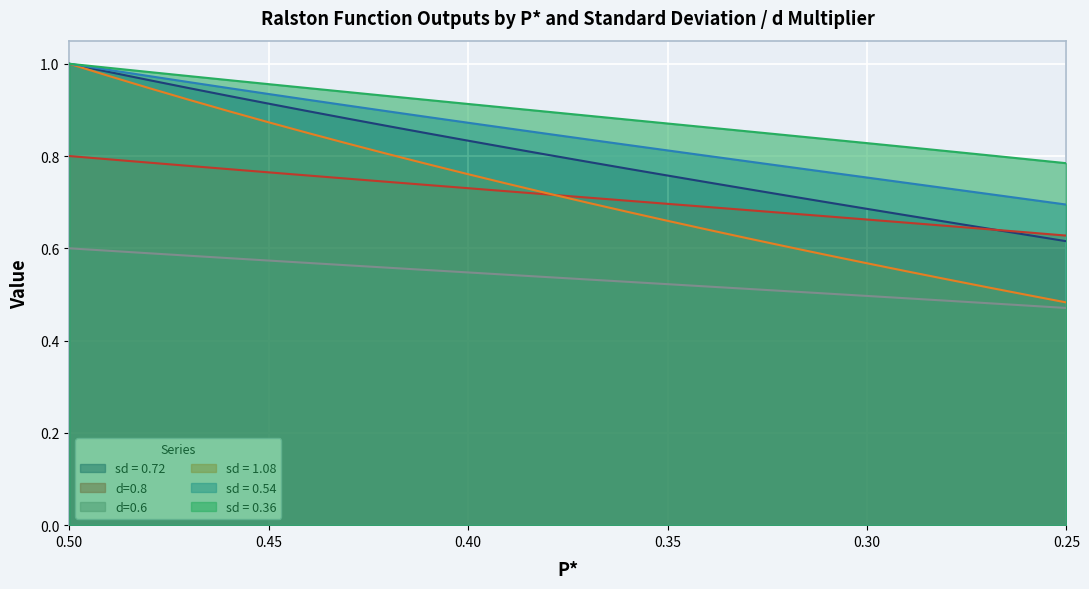

What is the value of the sd = 0.54 point at the 9th from the left?

0.9